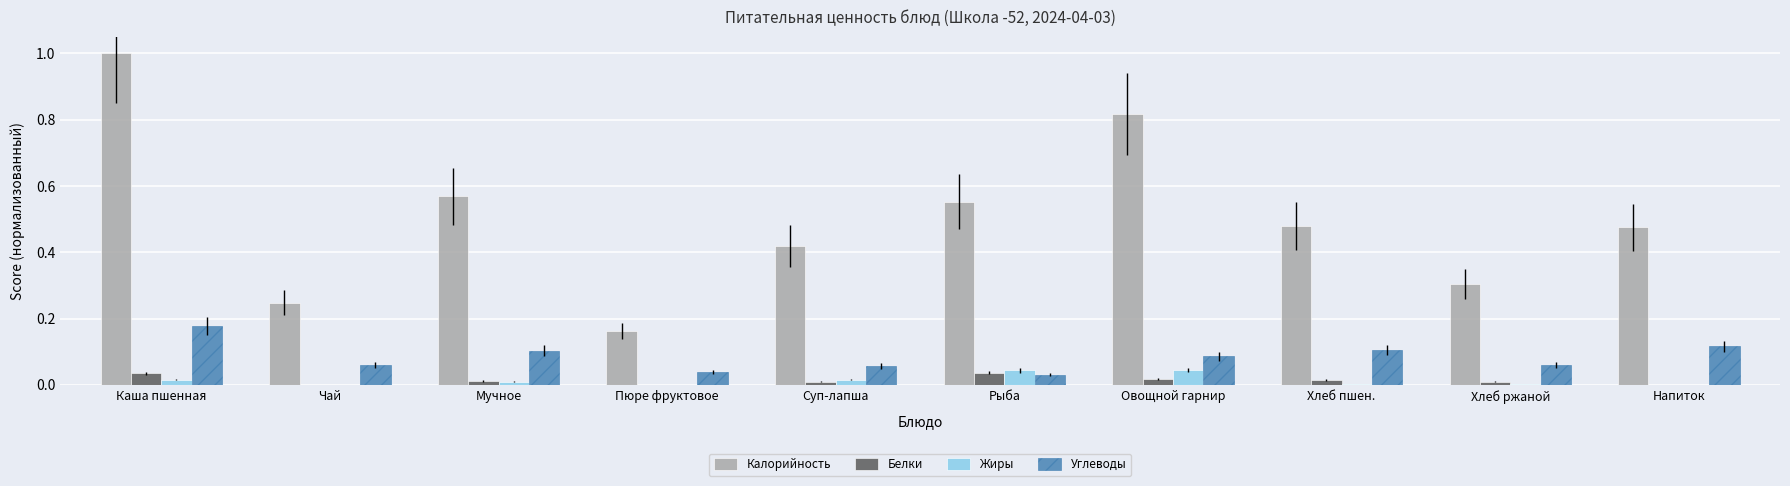

The value of Калорийность at Каша пшенная is 1.4. True or false?

False